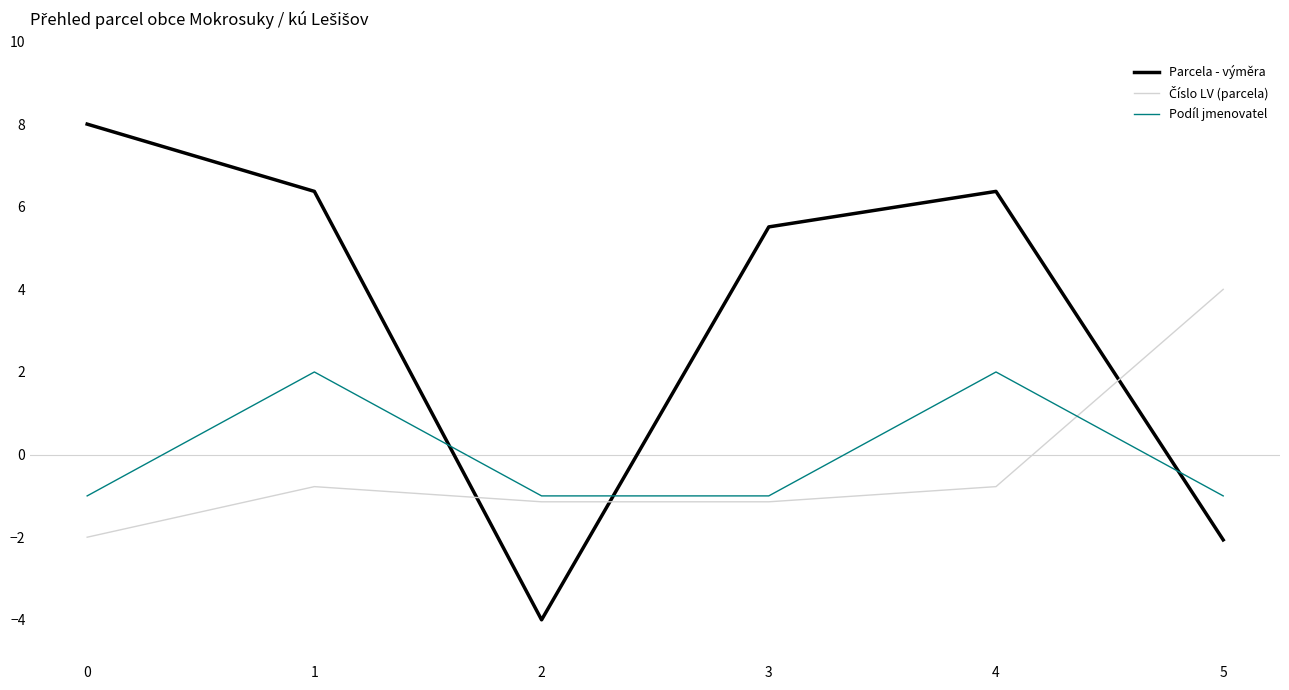

What is the difference between the second highest and second lowest values in the Podíl jmenovatel series?

3.0